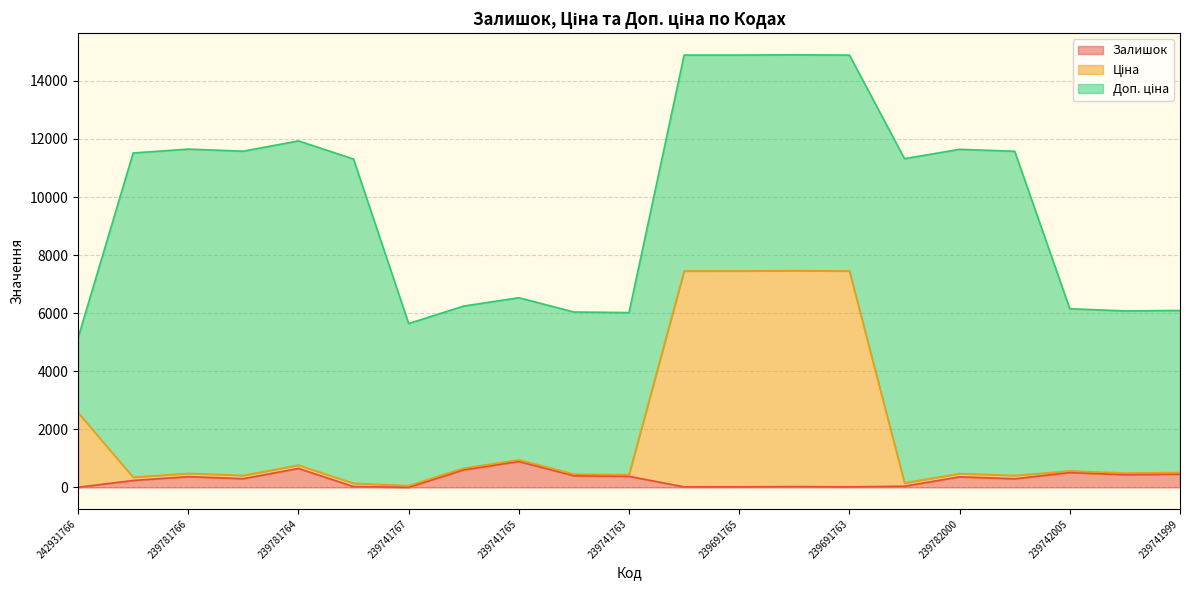

What is the highest value of the Залишок series?

891.0